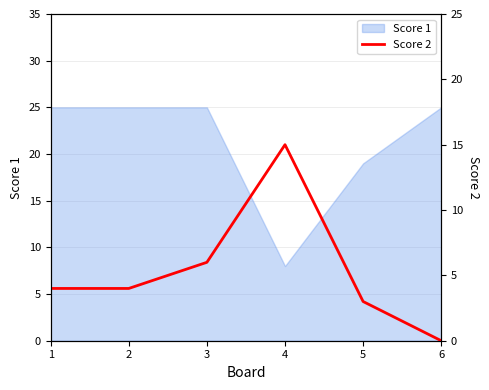

Is it true that the value at 6 is -7?

False